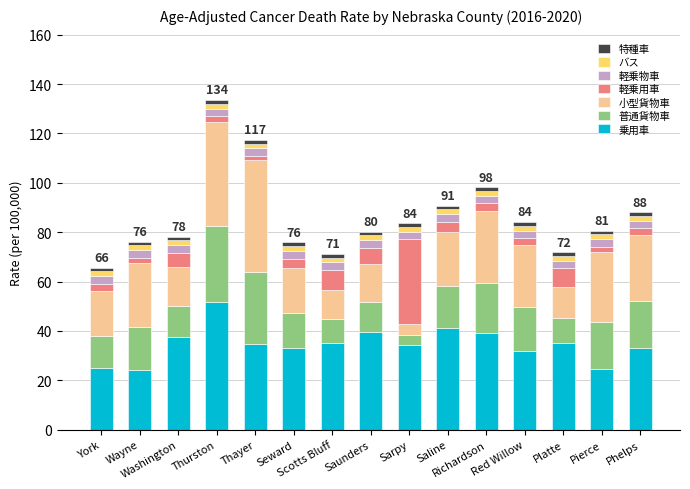

What is the total value across all series at Platte?

71.8